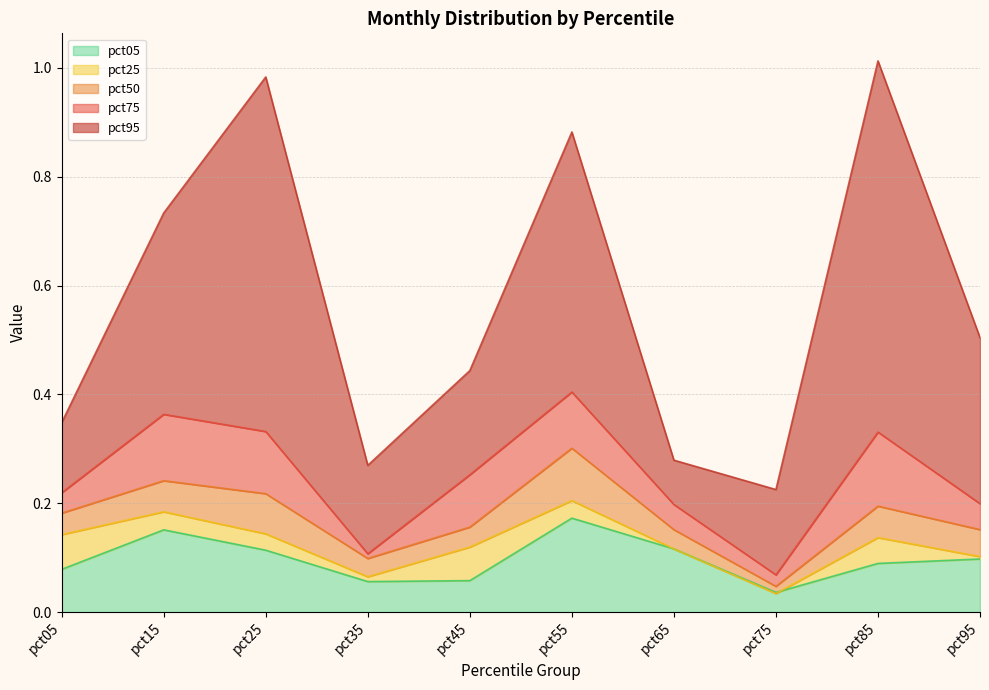

What is the value of the pct05 point at the 9th from the left?

0.1